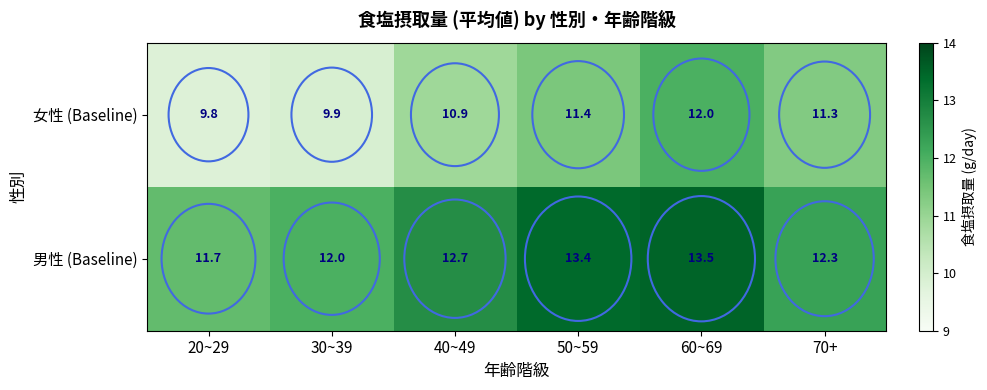

What value does the 男性 (Baseline) series have at 40~49?

12.7